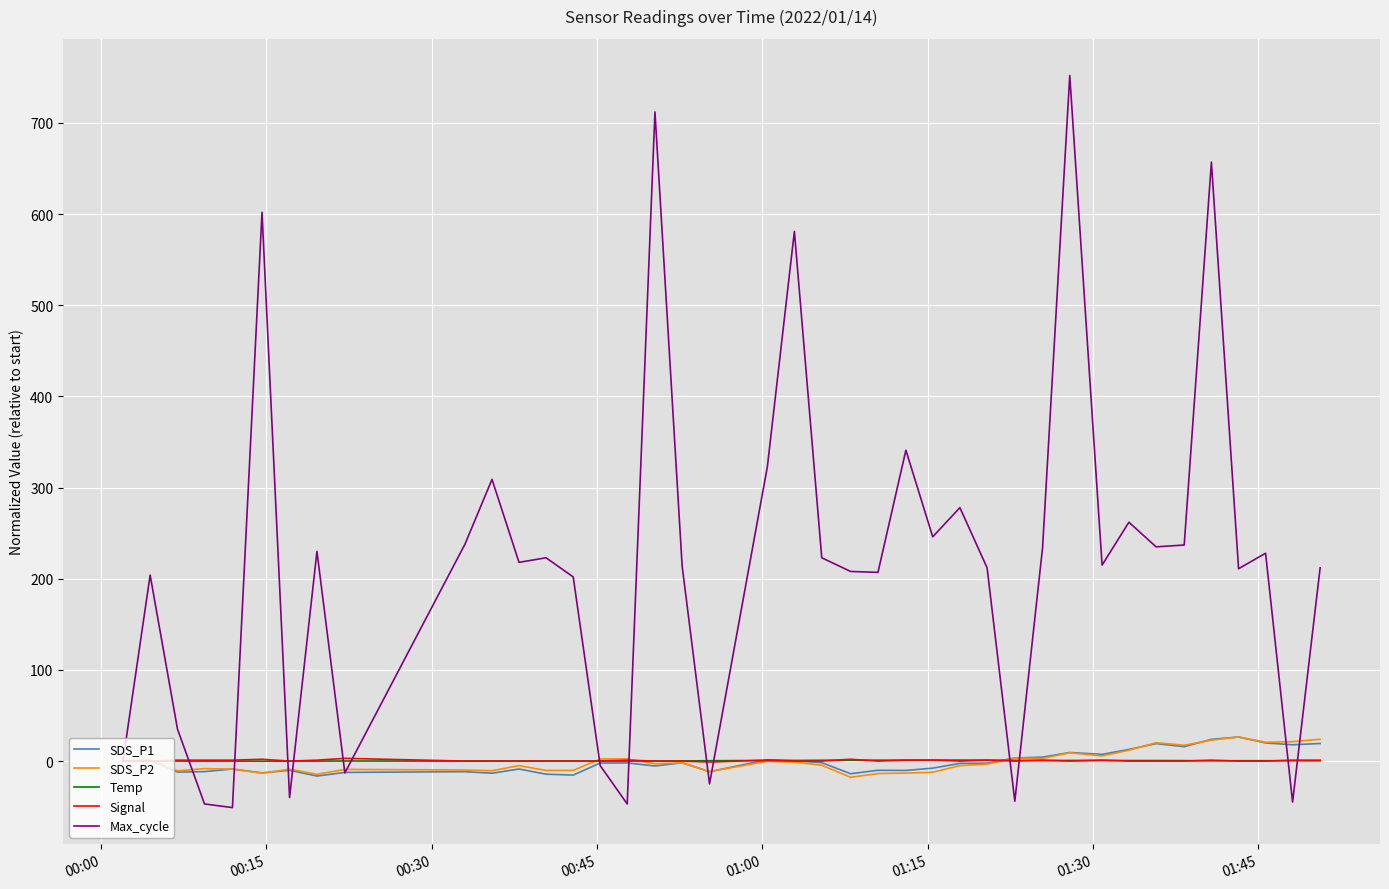

What are all the series names shown in the legend?

SDS_P1, SDS_P2, Temp, Signal, Max_cycle